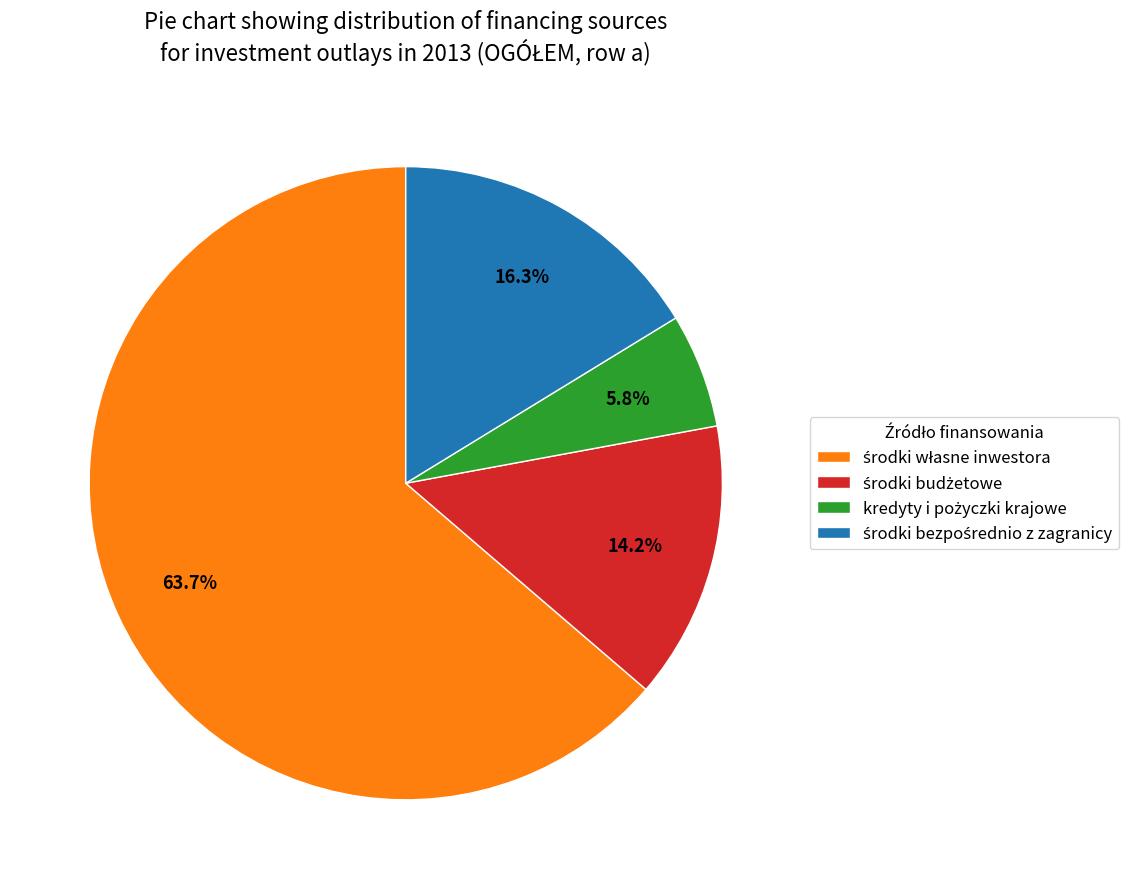

How many slices are in this pie chart?

4